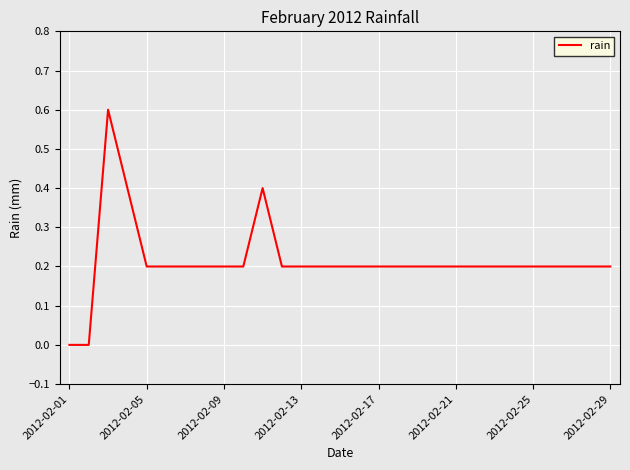

What is the greatest value displayed?

0.6